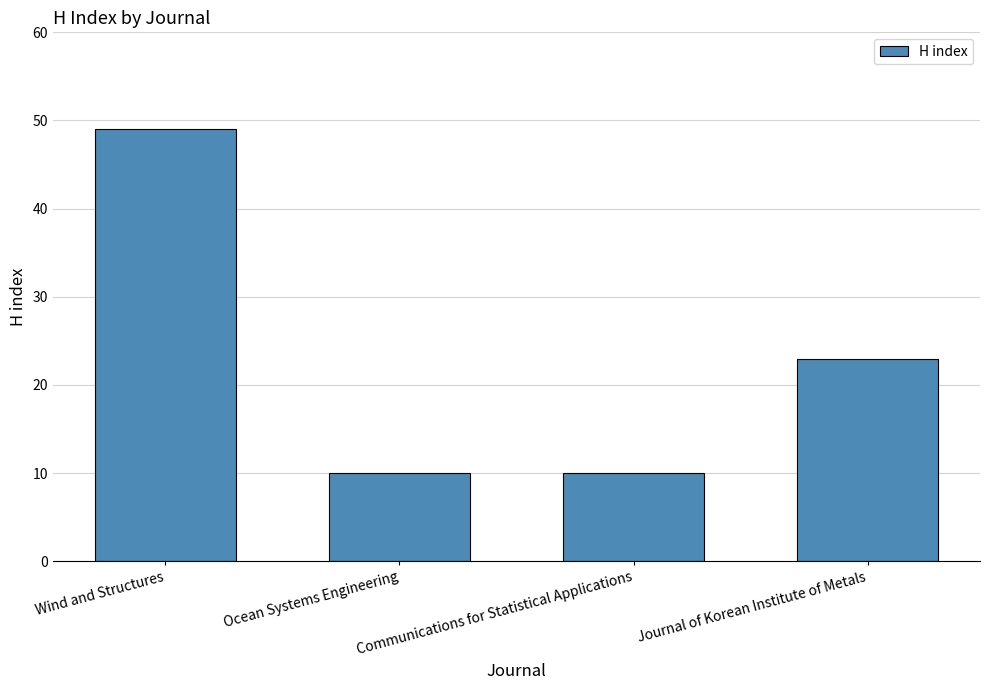

Which has a higher value, Ocean Systems Engineering or Wind and Structures?

Wind and Structures